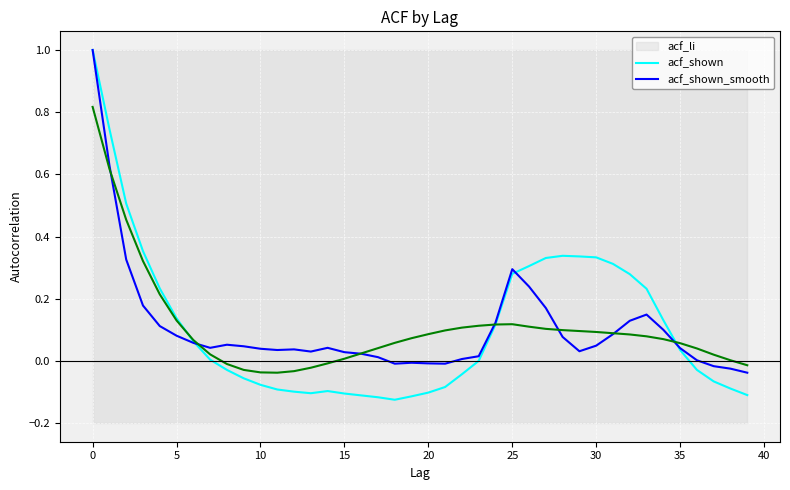

True or false: acf_shown has more than 1 points higher than both neighbors.

True